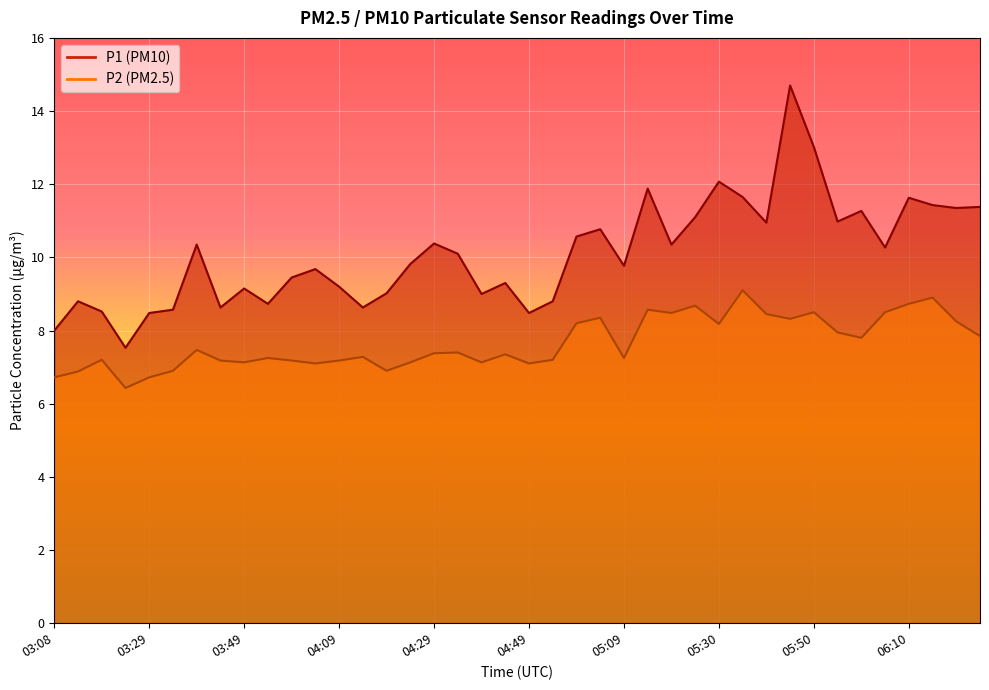

What is the value of the P1 point at the 14th from the left?

8.6